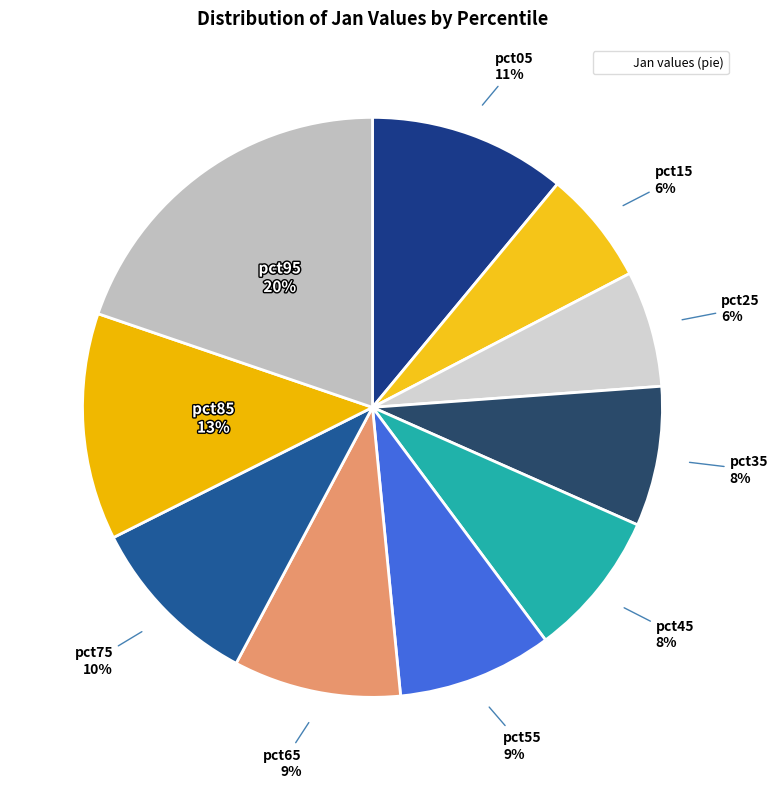

How many slices are in this pie chart?

10